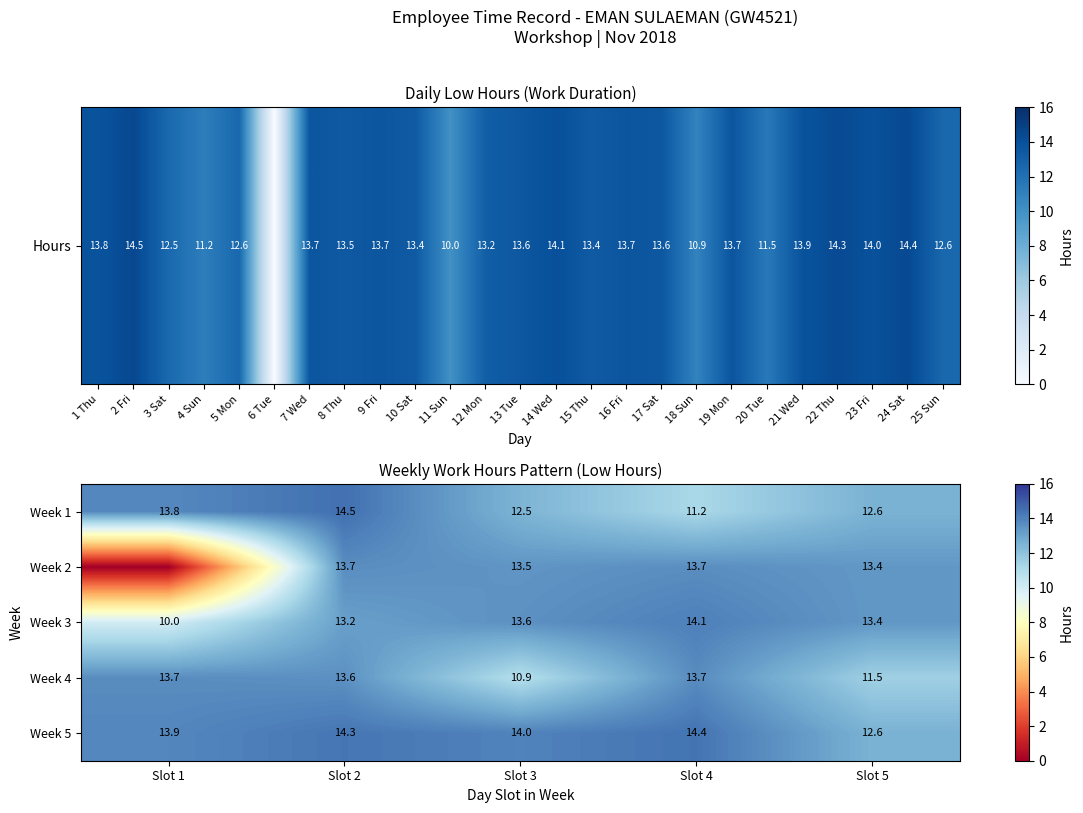

What is the highest value of the Week 4 series?

13.7